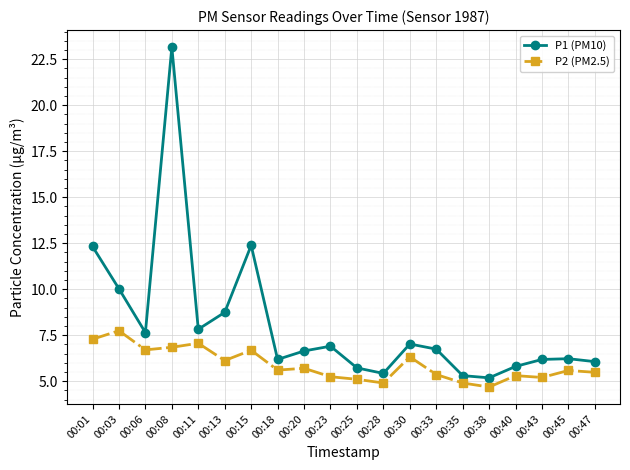

What is the value of the P2 (PM2.5) point at the 11th from the left?

5.1